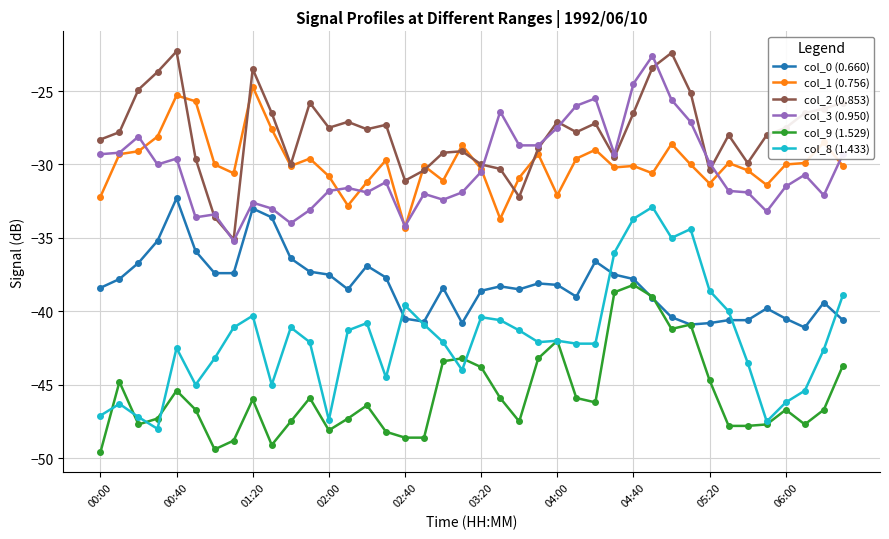

Which series has the largest total across all categories?

col_2 (0.853)